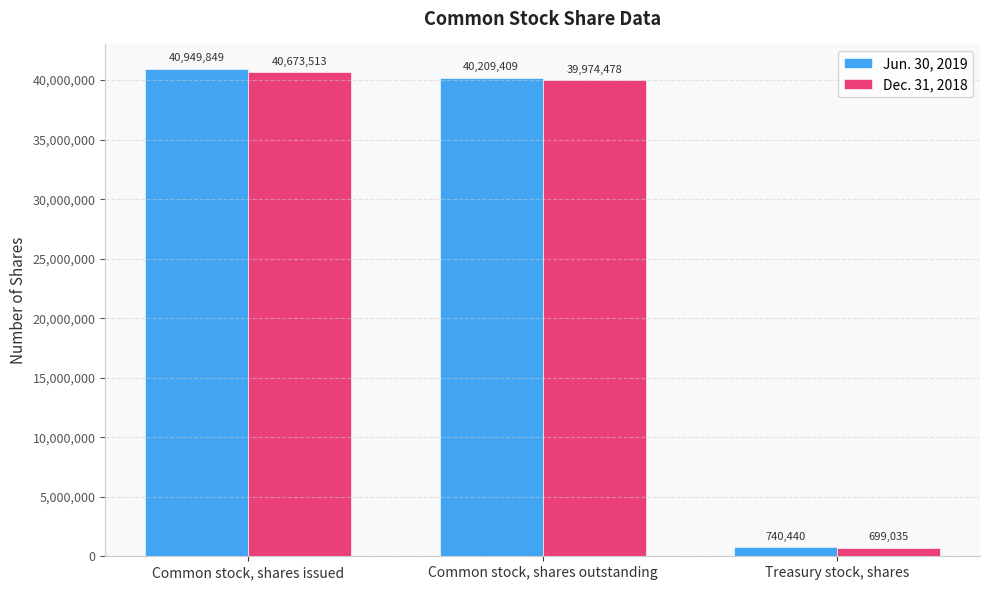

Does the chart contain any negative values?

No